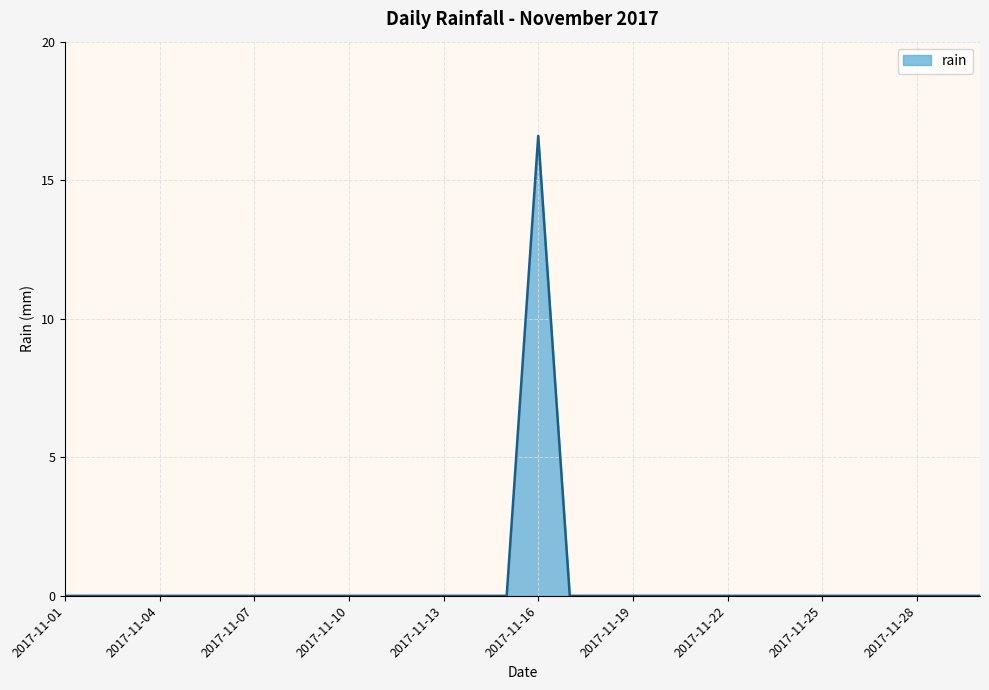

What is the maximum value shown in the chart?

16.6